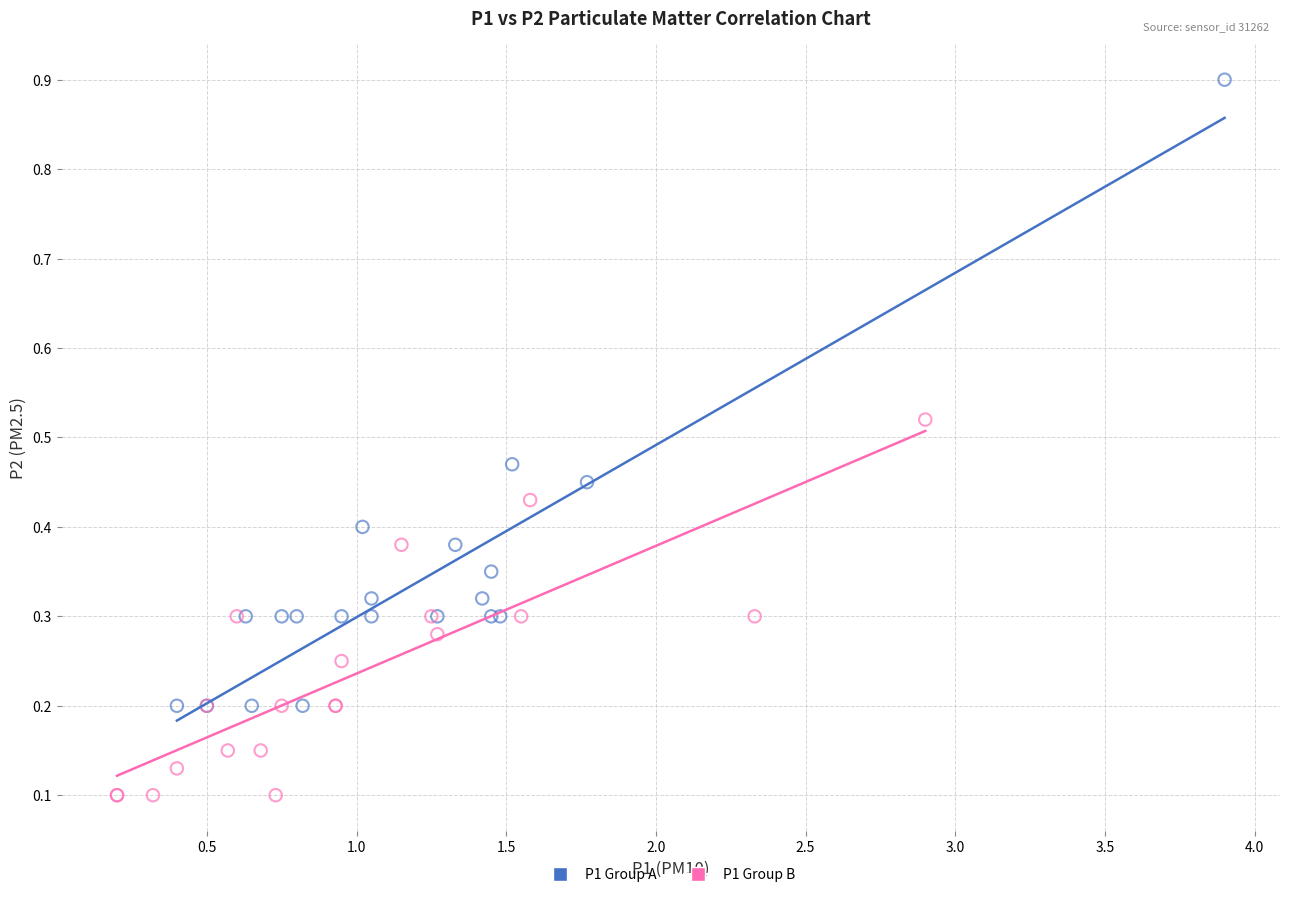

Which series has the widest spread of Y values?

P1 Group A